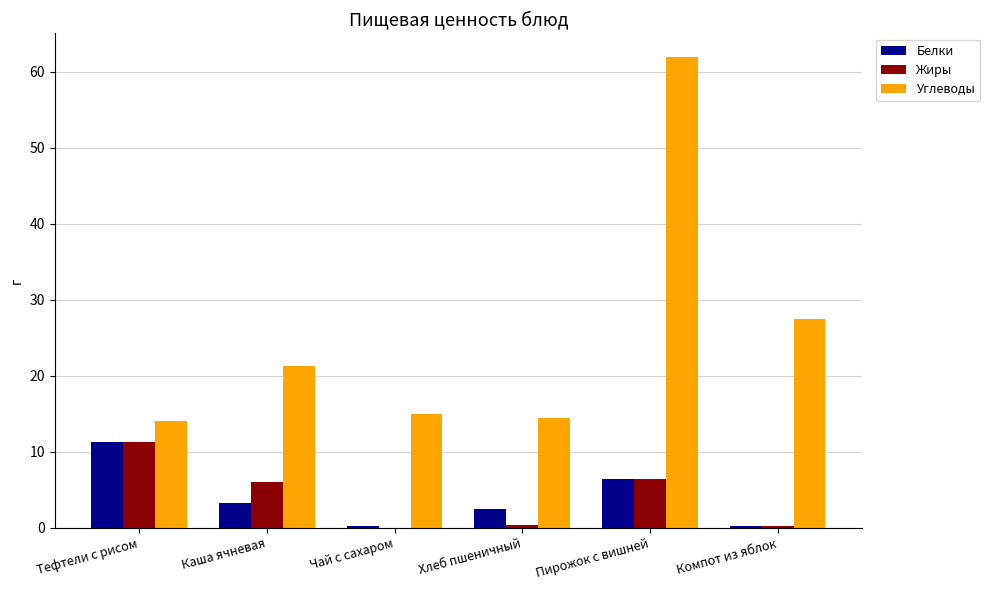

At which label does Углеводы reach its peak?

Пирожок с вишней